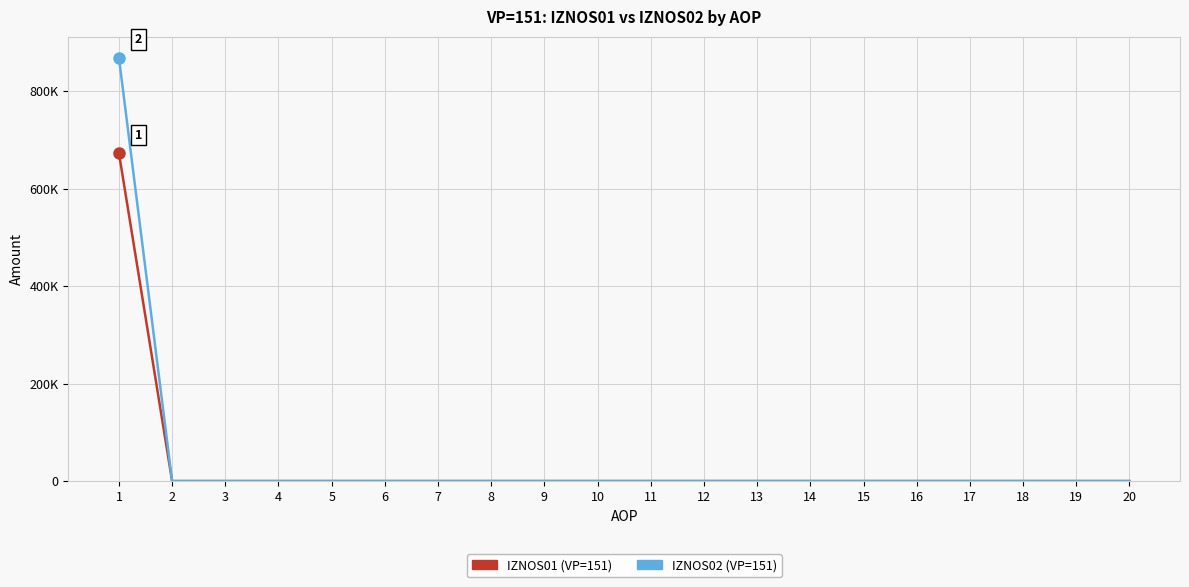

Does the chart display data point markers on the line(s)?

No